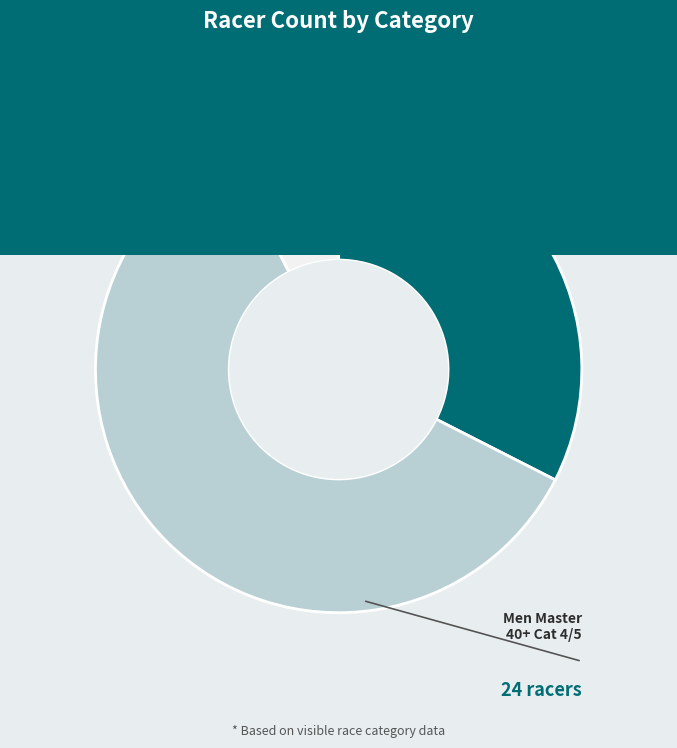

The Men Master 40+ Cat 1/2/3/4 slice represents 32% of the pie. True or false?

True